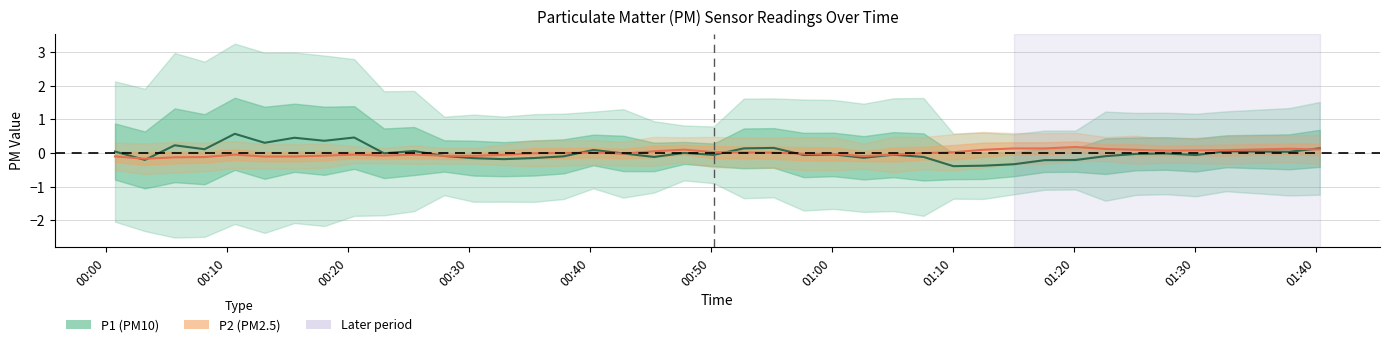

Count the number of data series in this chart.

2